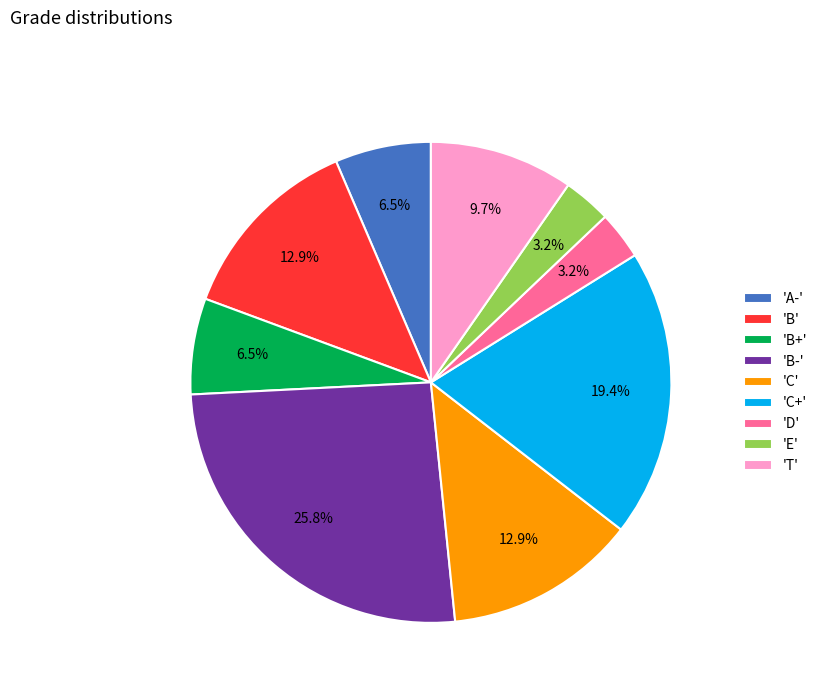

Which has a higher value, 'T' or 'D'?

'T'